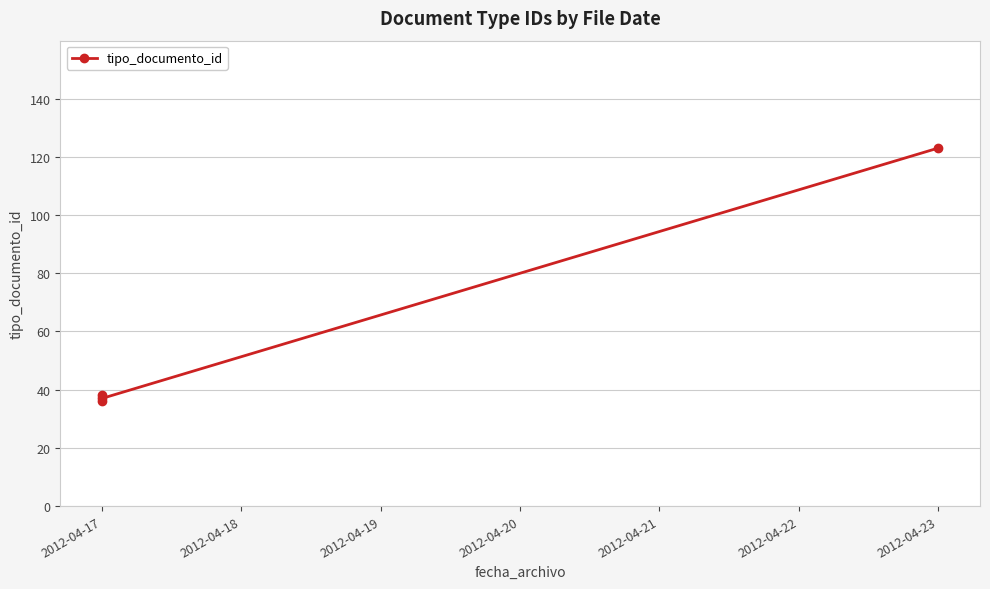

What is the value of the 1st point from the left?

38